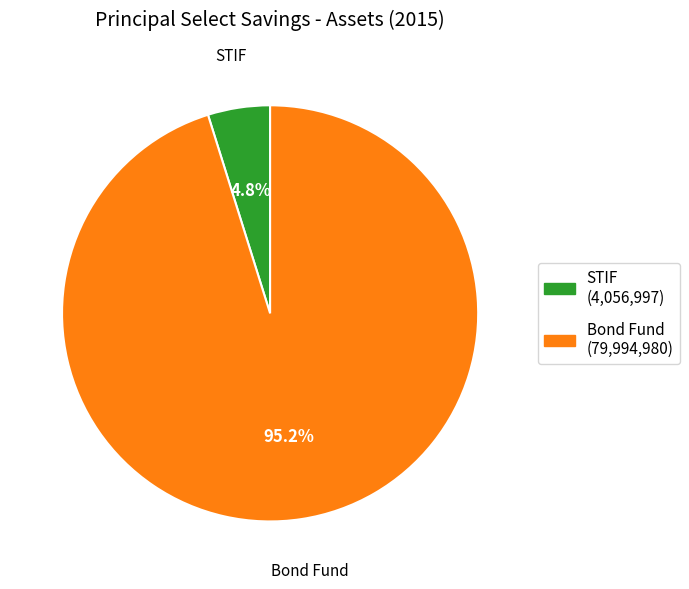

How many segments does this pie chart have?

2